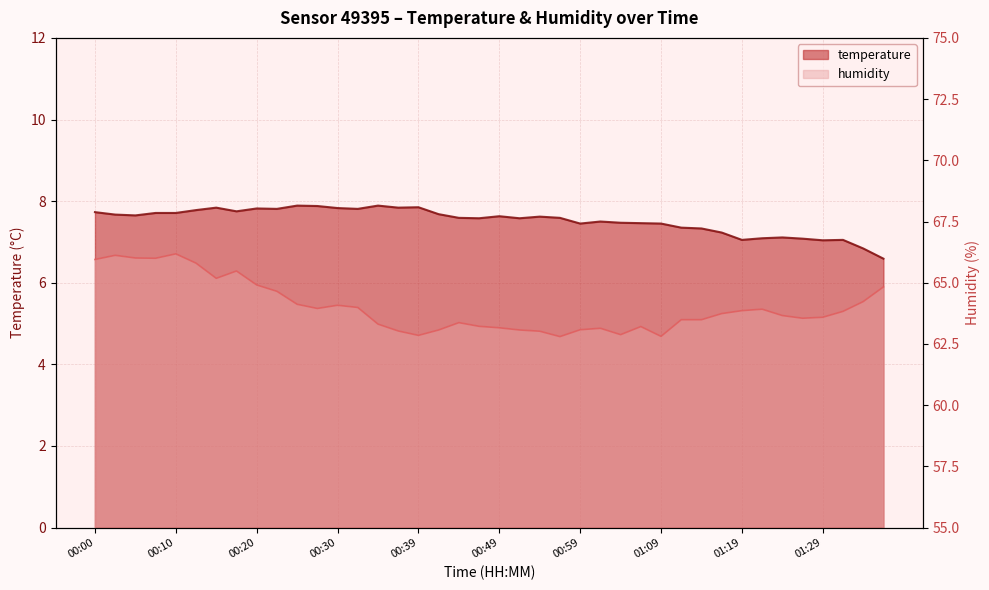

True or false: temperature and humidity intersect in this chart.

False